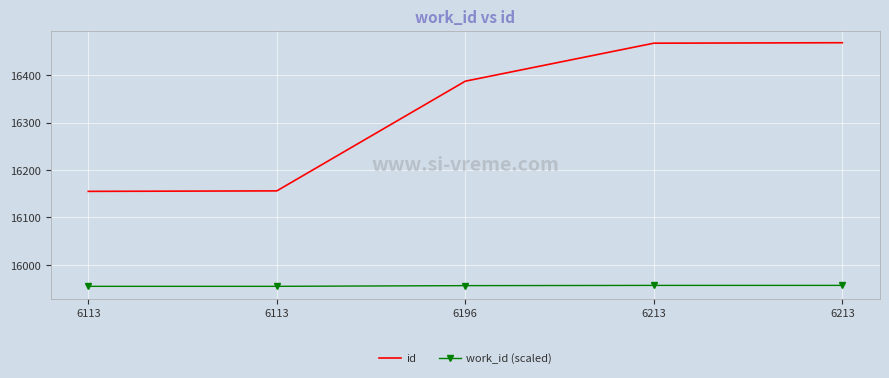

Reading right to left, list all the values displayed in this chart.

id: 6213=16468.0	6213=16467.0	6196=16387.0	6113=16156.0	6113=16155.0
work_id (scaled): 6213=15957.0	6213=15957.0	6196=15956.5	6113=15955.0	6113=15955.0